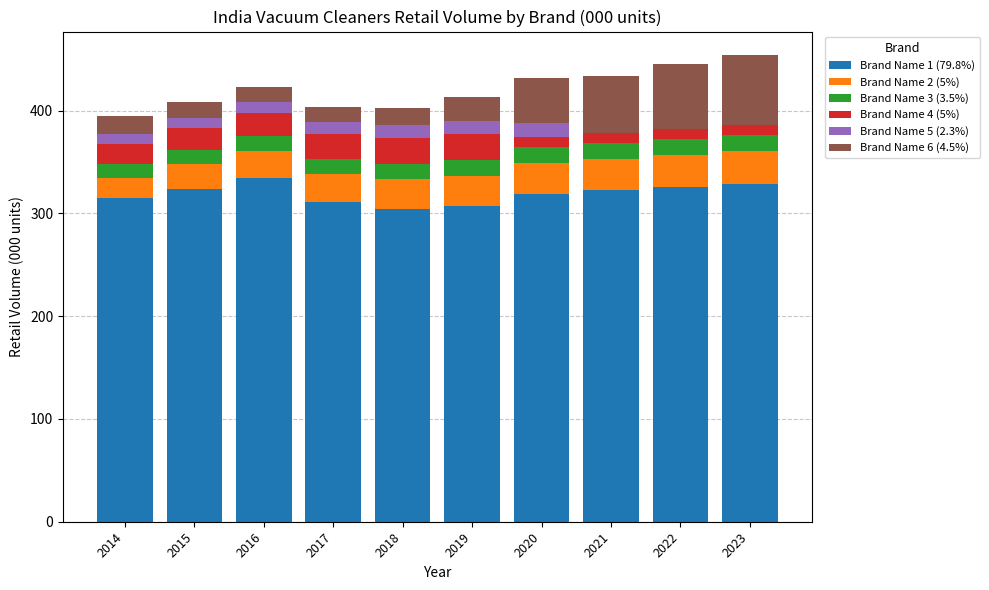

What is the total value across all series at 2015?

408.6